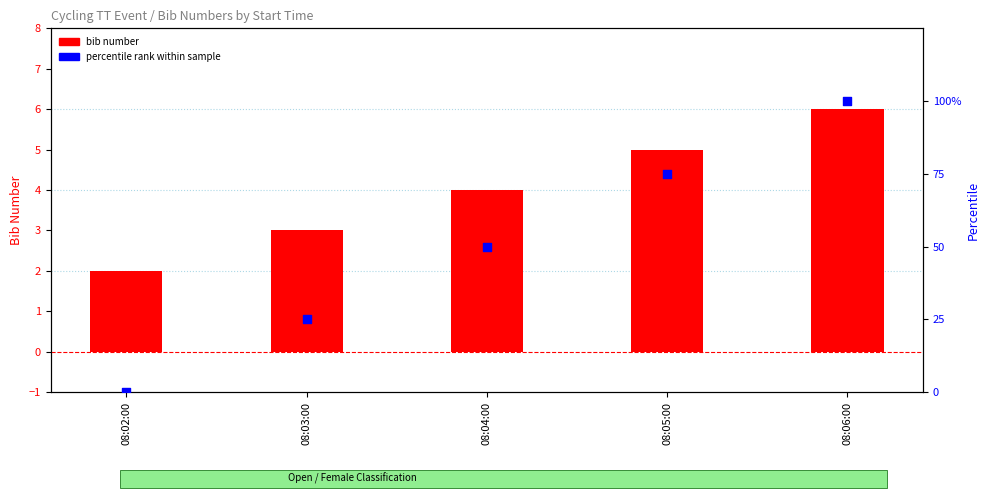

What are all the series names shown in the legend?

bib number, percentile rank within sample